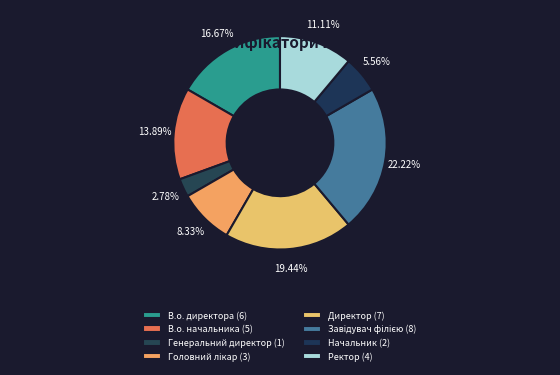

What is the smallest slice in the pie chart?

Генеральний директор